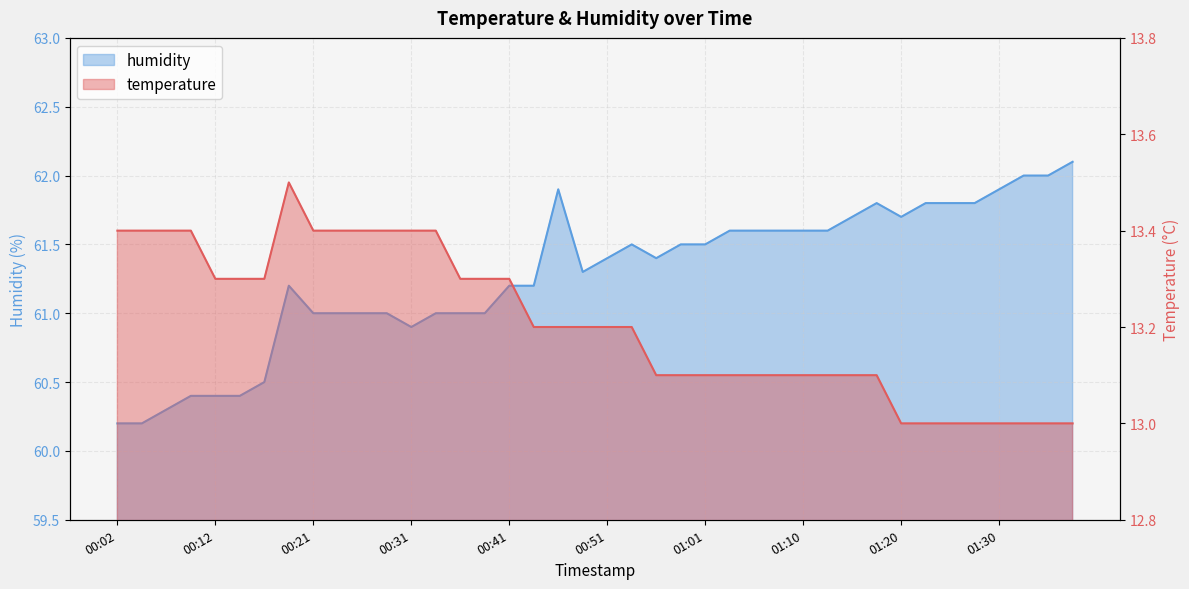

Which has a higher value, 00:21 or 00:12?

00:21